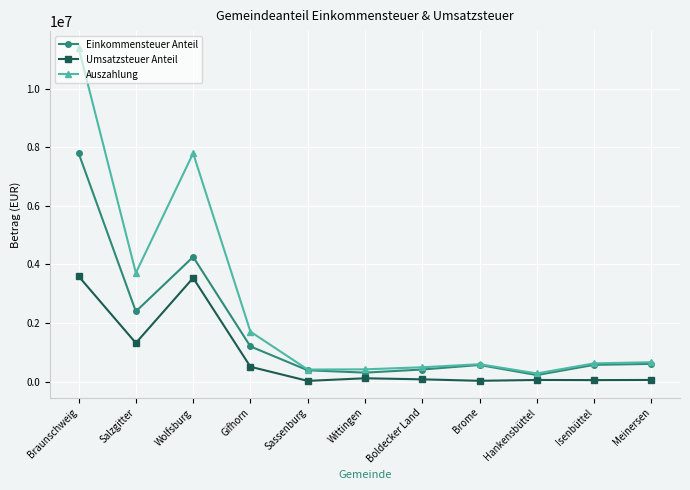

How many categories are shown in the chart?

11